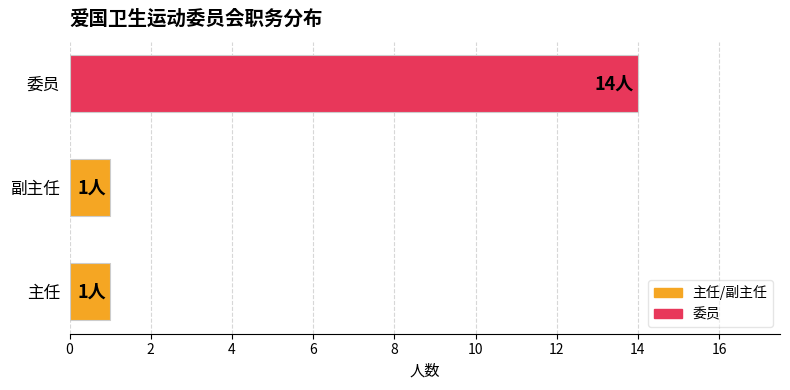

True or false: the data shows 0 at 主任.

False